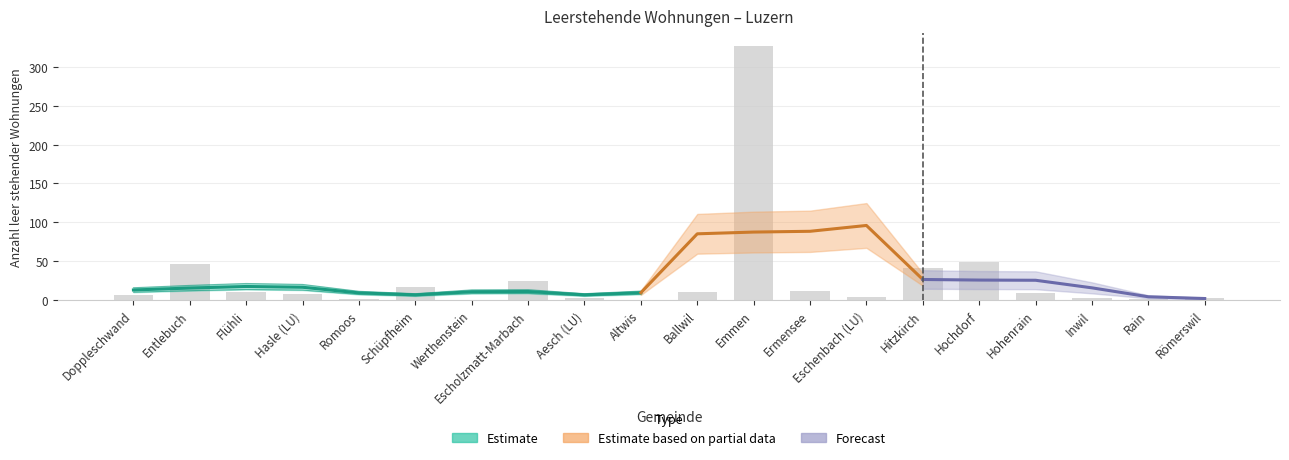

How many categories are shown in the chart?

20